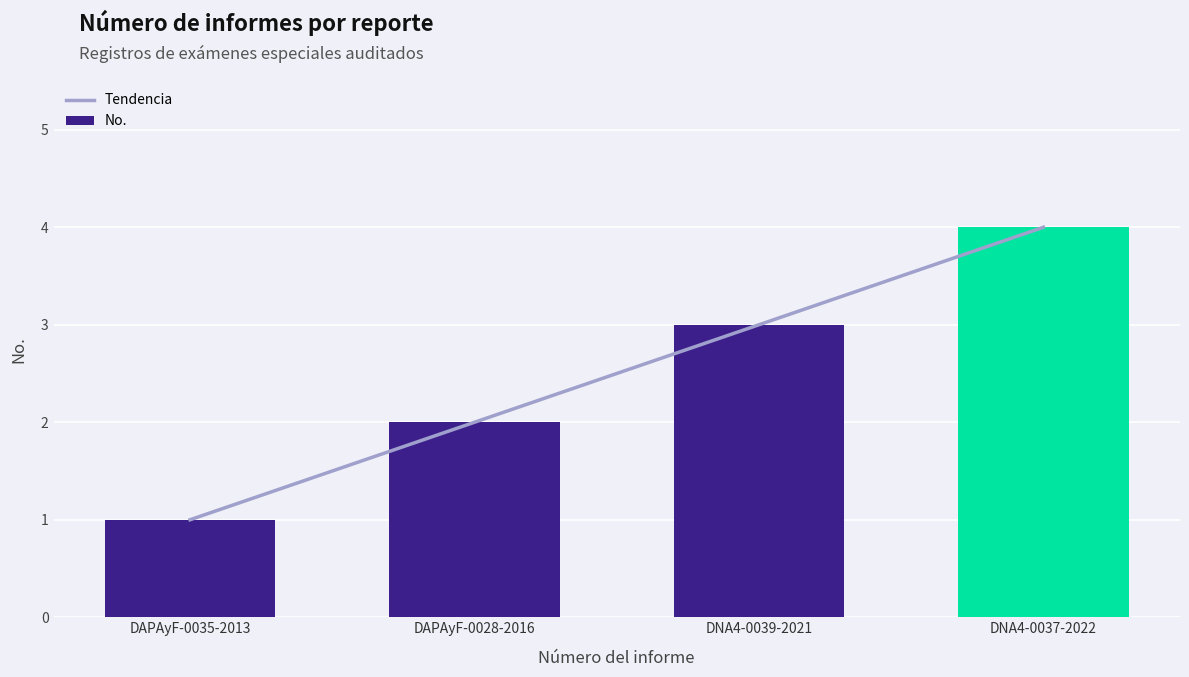

Is it true that Tendencia equals 0.3 at DAPAyF-0035-2013?

False